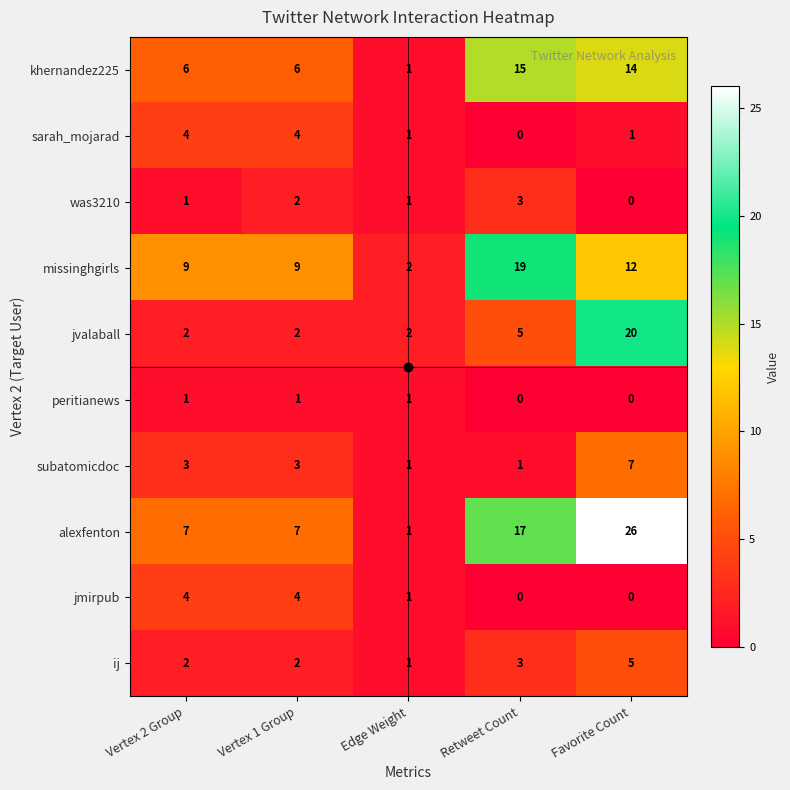

What is the sum of the khernandez225 values at Favorite Count and Retweet Count?

29